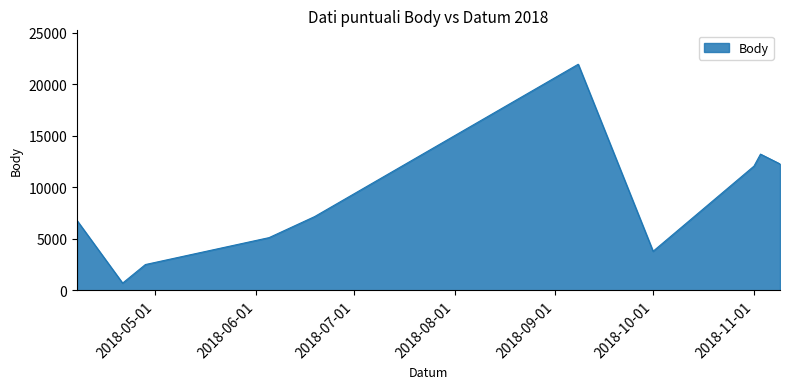

What is the difference between the maximum and minimum values?

21240